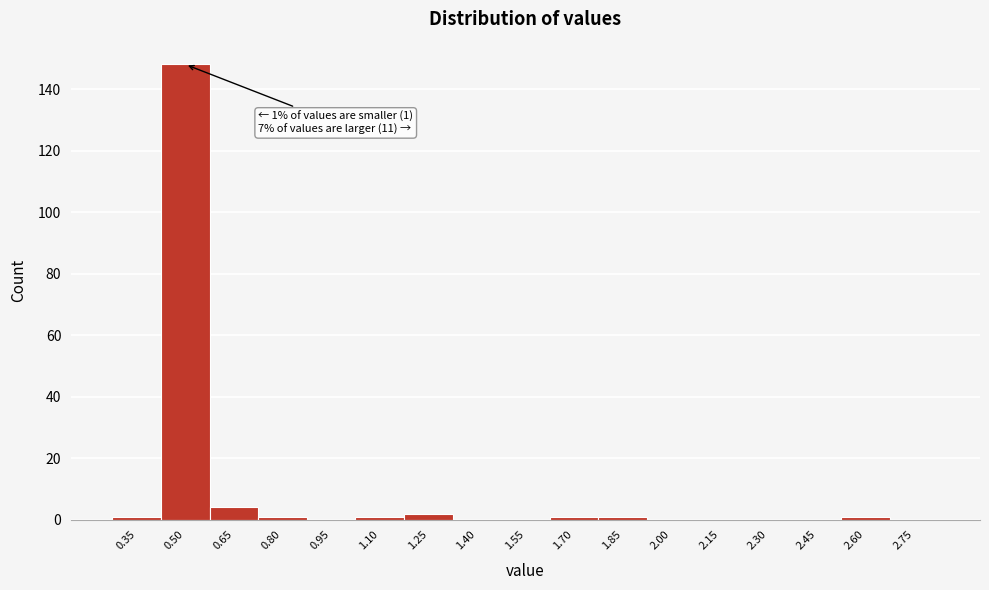

Reading left to right, extract all data points from this chart.

0.35=1	0.50=148	0.65=4	0.80=1	0.95=0	1.10=1	1.25=2	1.40=0	1.55=0	1.70=1	1.85=1	2.00=0	2.15=0	2.30=0	2.45=0	2.60=1	2.75=0